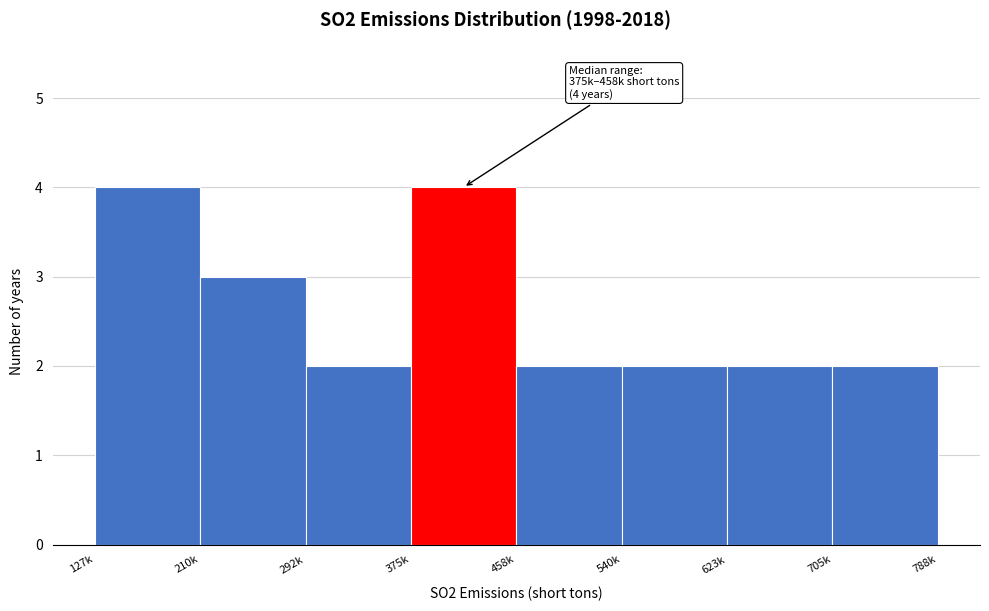

Reading left to right, list all the values displayed in this chart.

127k=4	210k=3	292k=2	375k=4	458k=2	540k=2	623k=2	705k=2